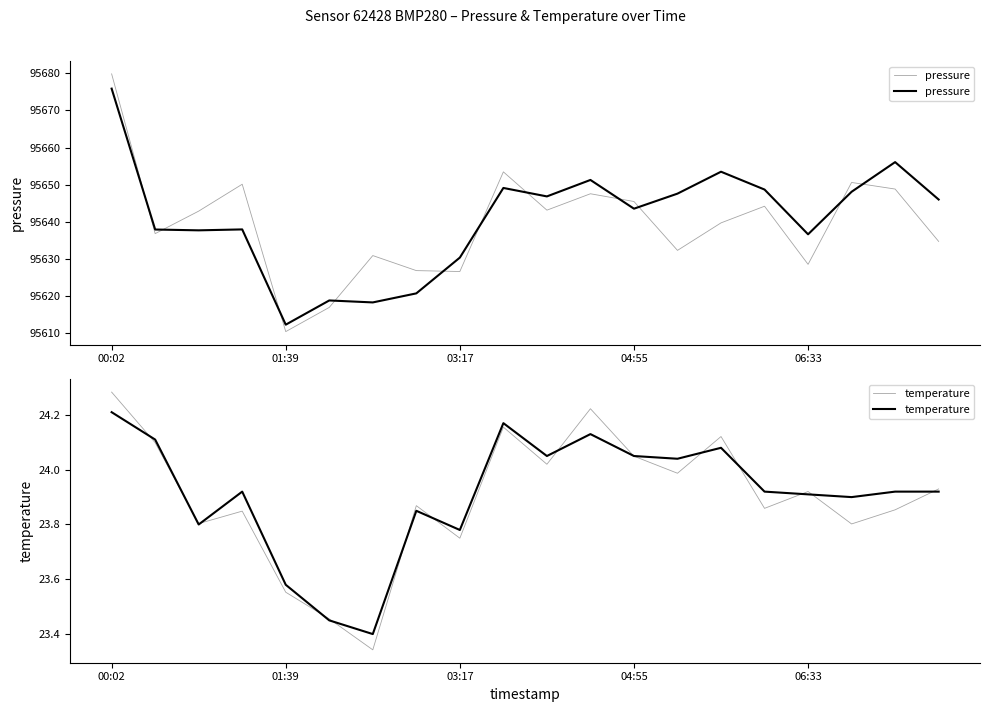

Which label corresponds to the largest value in the chart?

00:02